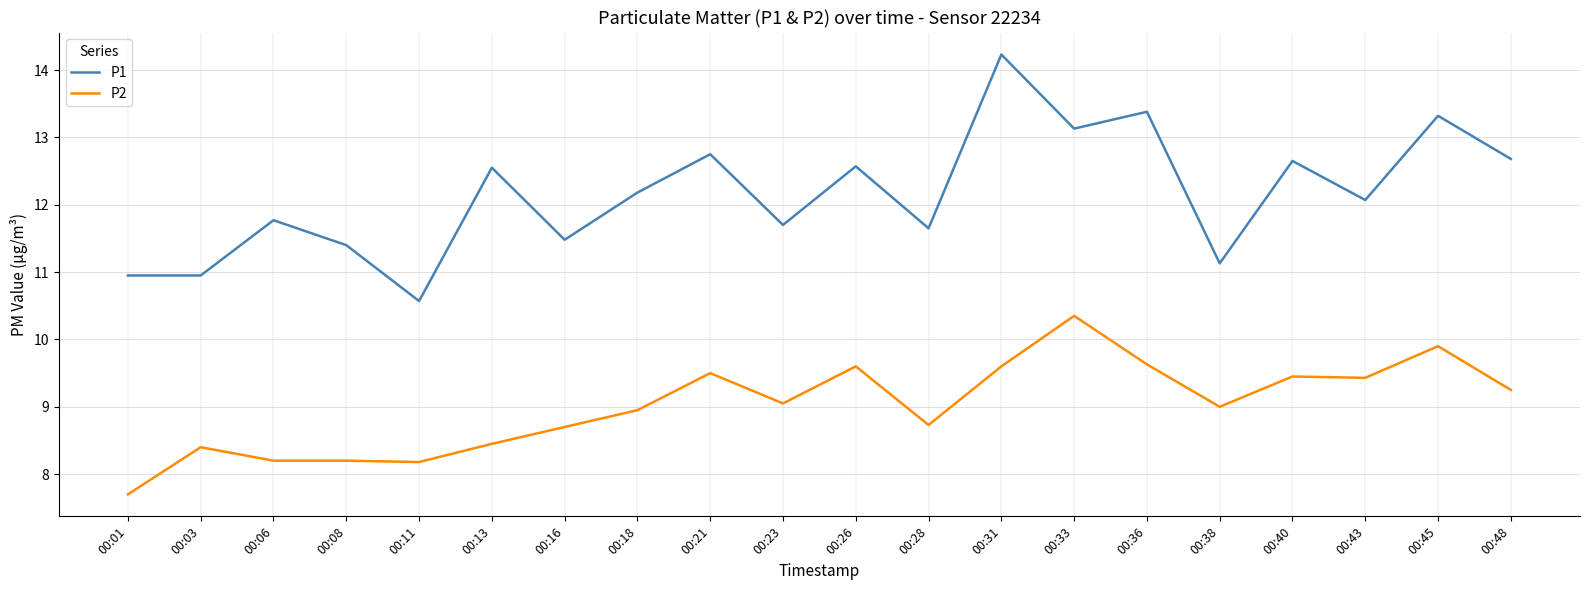

True or false: P1 and P2 intersect in this chart.

False